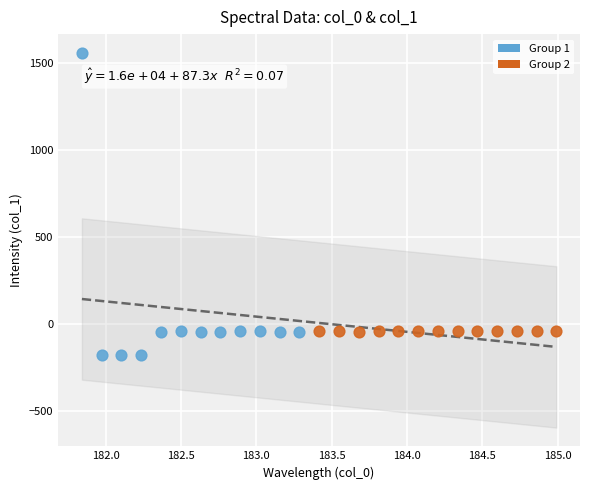

Which series reaches the maximum Y coordinate?

Group 1